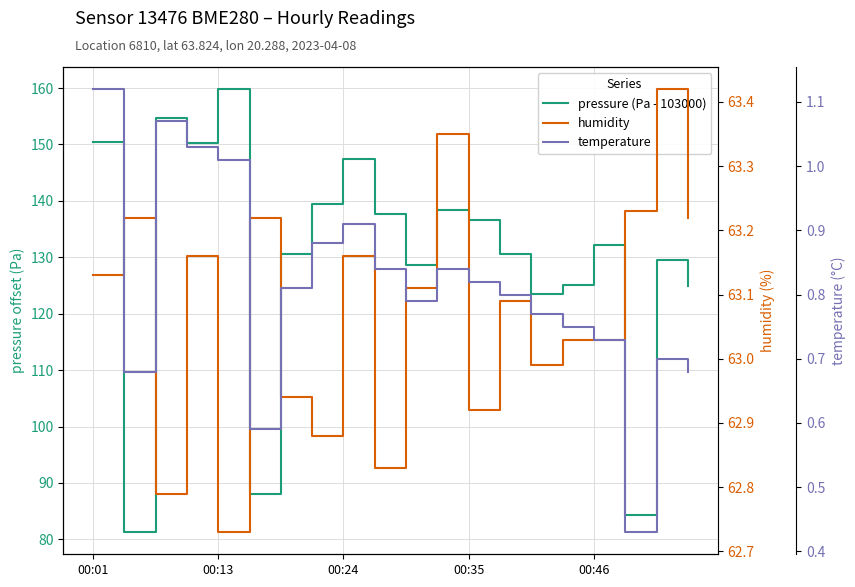

What is the value of the humidity point at the 3rd from the left?

62.8